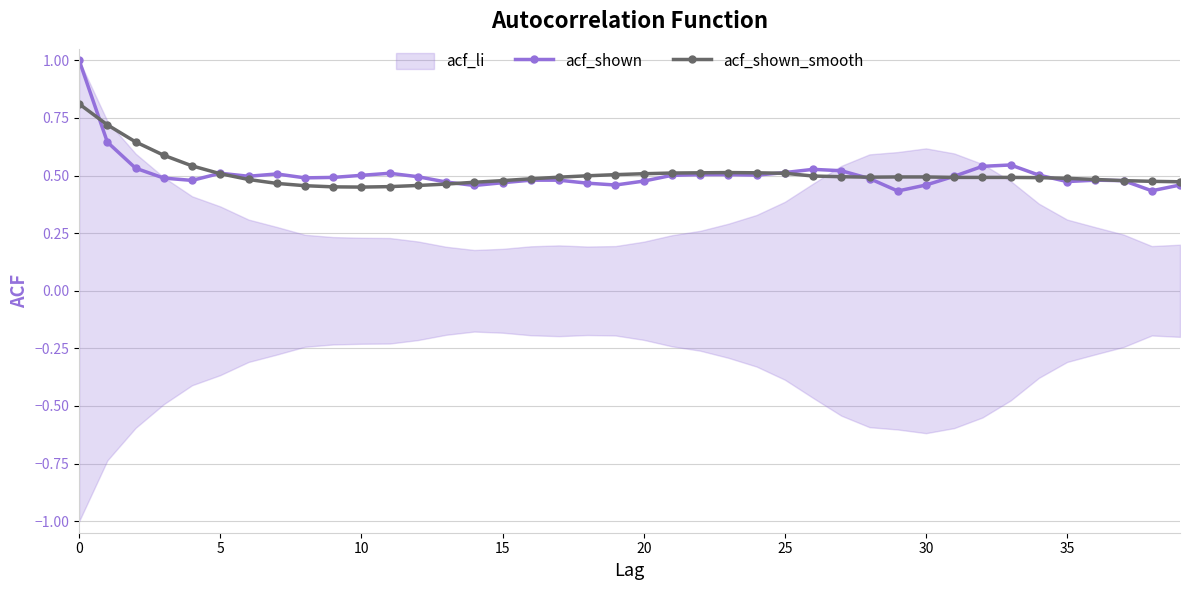

How many categories are shown in the chart?

40